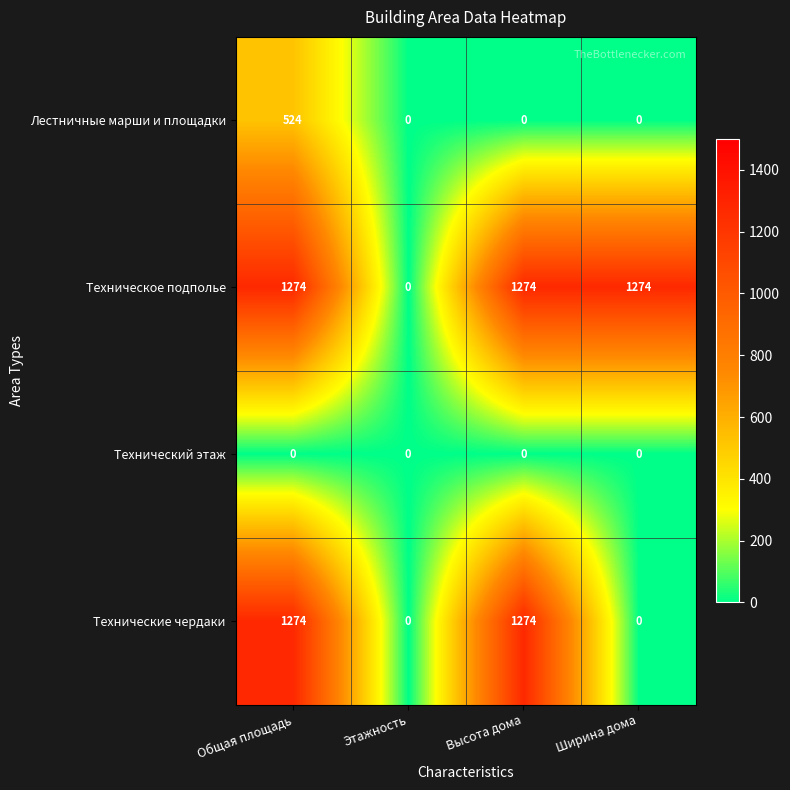

What is the maximum value shown in the chart?

1274